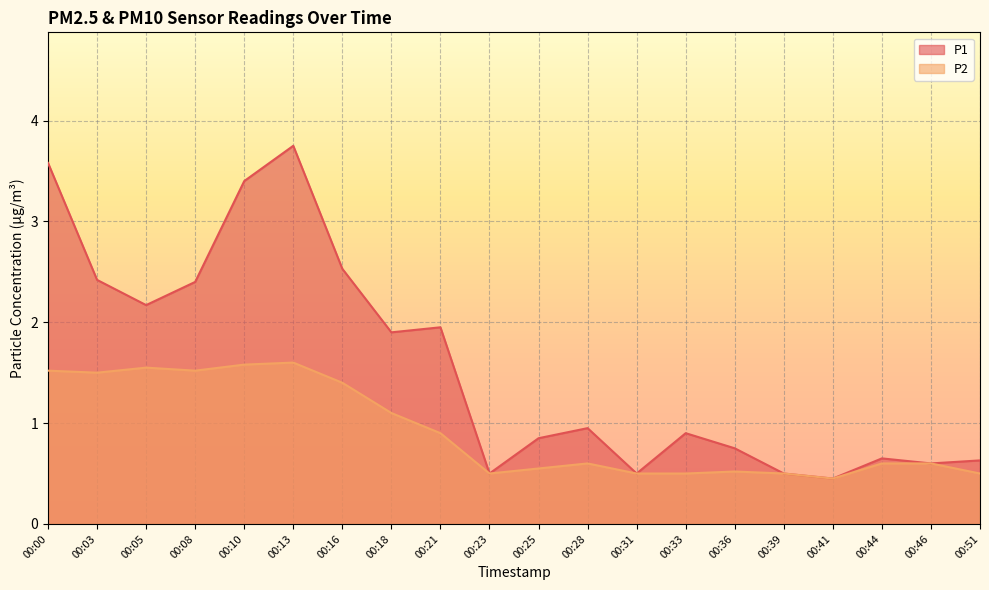

True or false: P1 and P2 cross at least once.

False